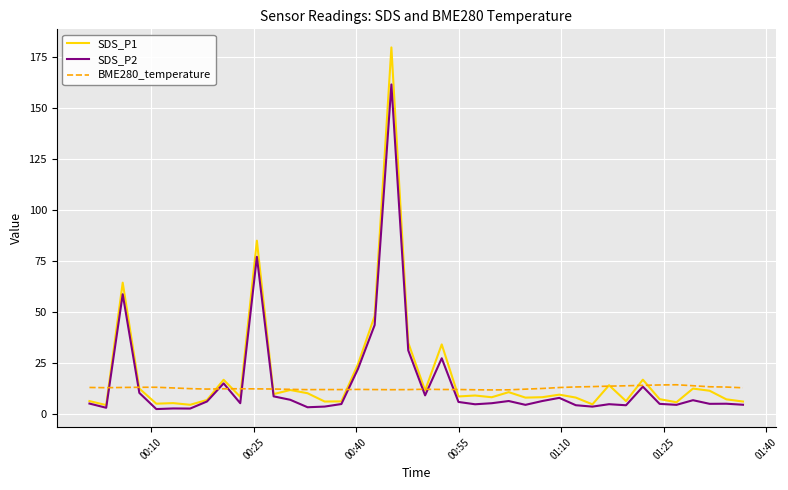

At how many categories does at least one series exceed 86?

1